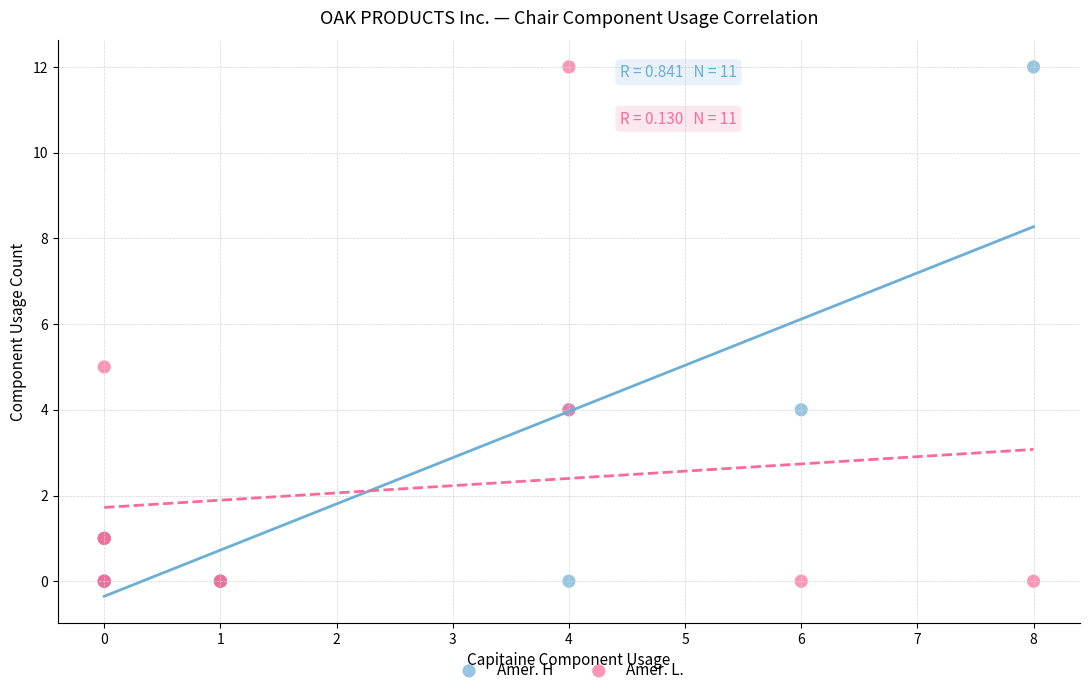

What is the X range (max minus min) for the scatter plot?

8